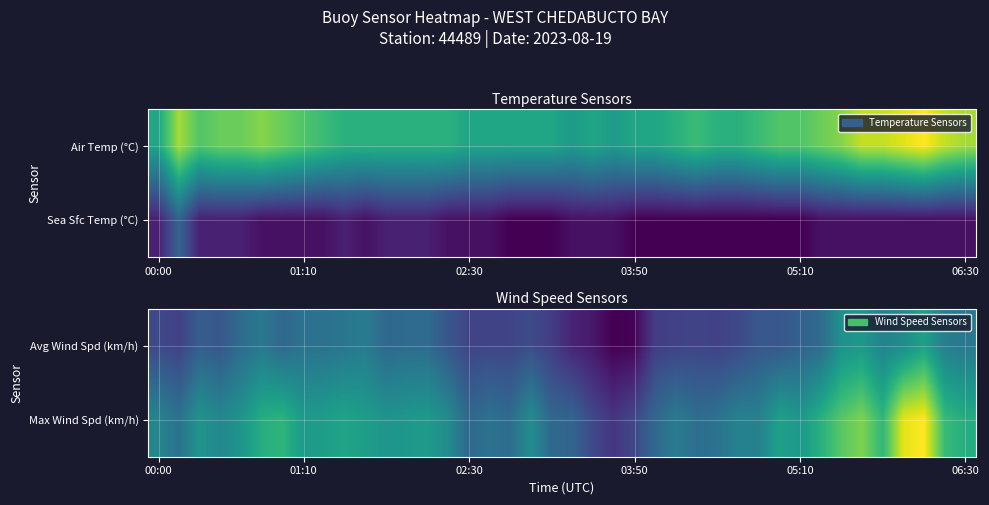

Which category has the highest value across all series?

37